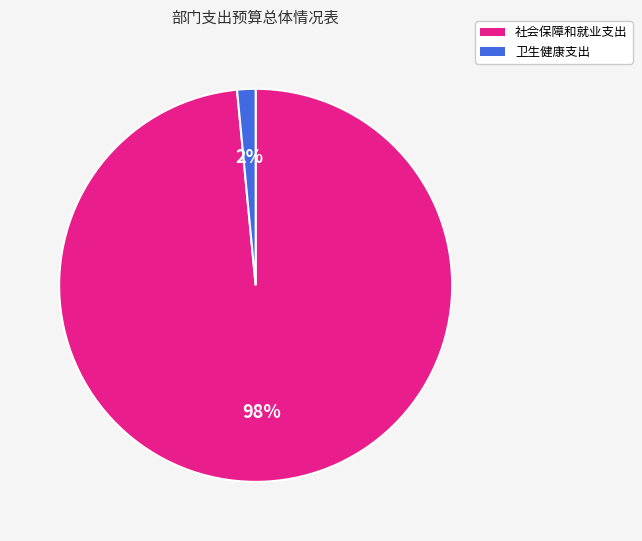

Does any single category account for the majority?

Yes